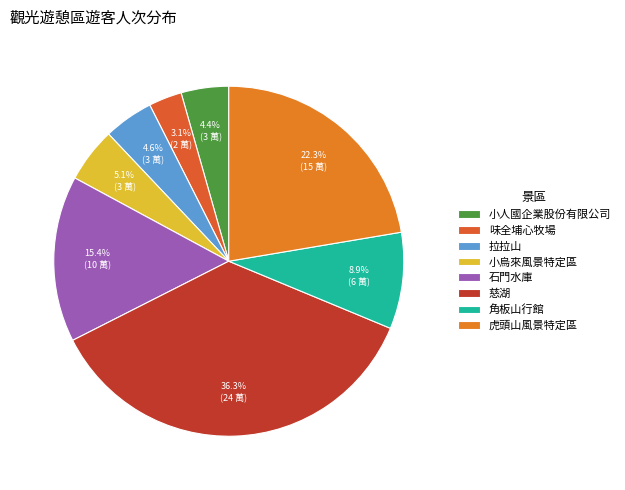

What percentage is the 虎頭山風景特定區 slice, to the nearest percent?

22%